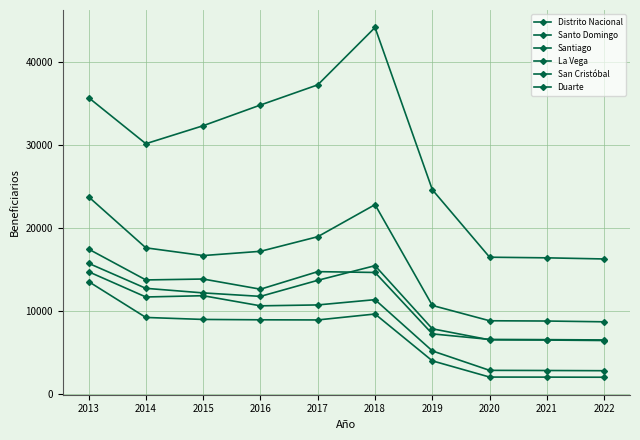

The Santo Domingo series shows 72145 at 2018. True or false?

False